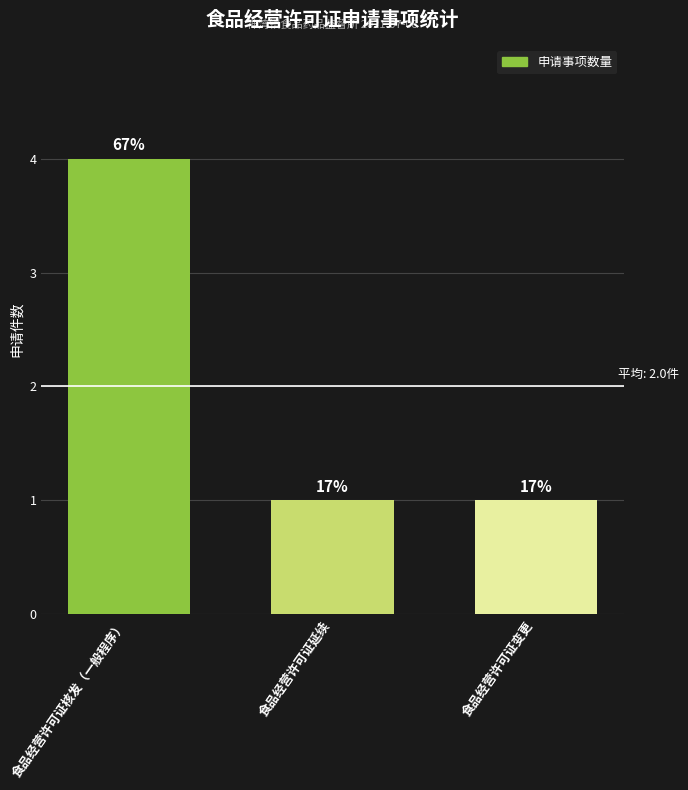

What is the minimum value shown in the chart?

1